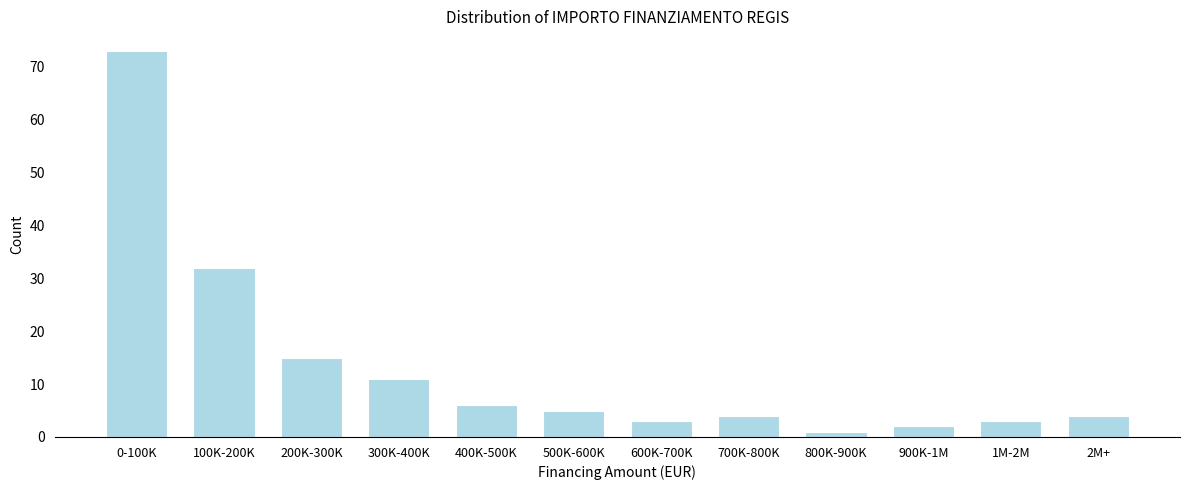

Reading right to left, list all the values displayed in this chart.

2M+=4	1M-2M=3	900K-1M=2	800K-900K=1	700K-800K=4	600K-700K=3	500K-600K=5	400K-500K=6	300K-400K=11	200K-300K=15	100K-200K=32	0-100K=73